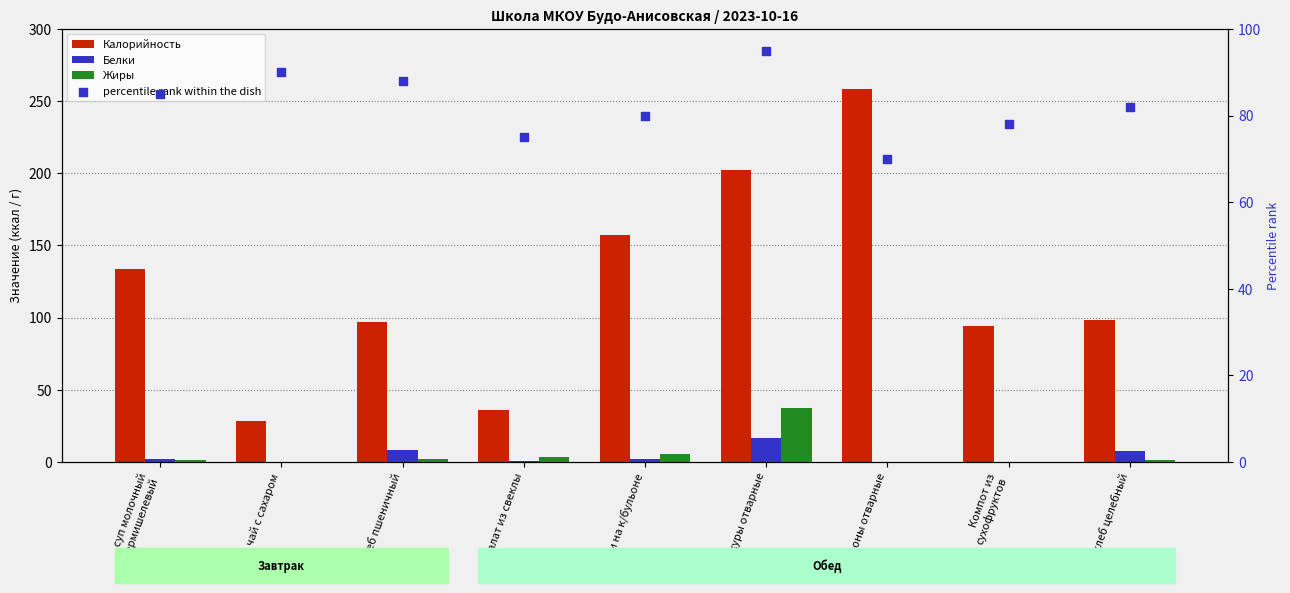

Which series reaches the maximum Y coordinate?

Калорийность